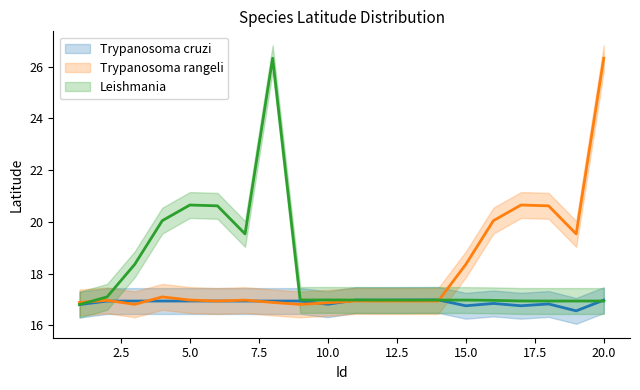

What is the maximum value for Trypanosoma rangeli?

26.3